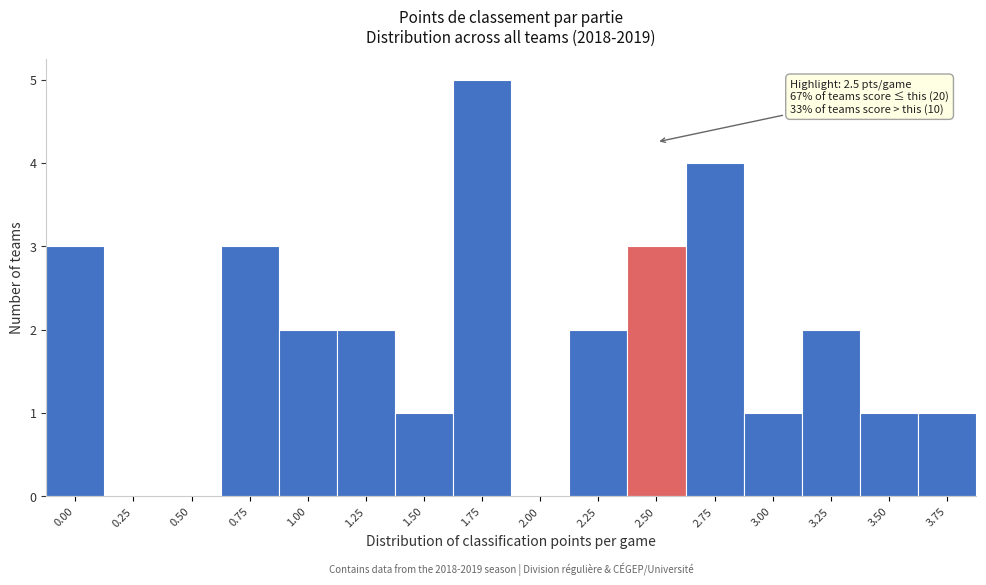

What is the greatest value displayed?

5